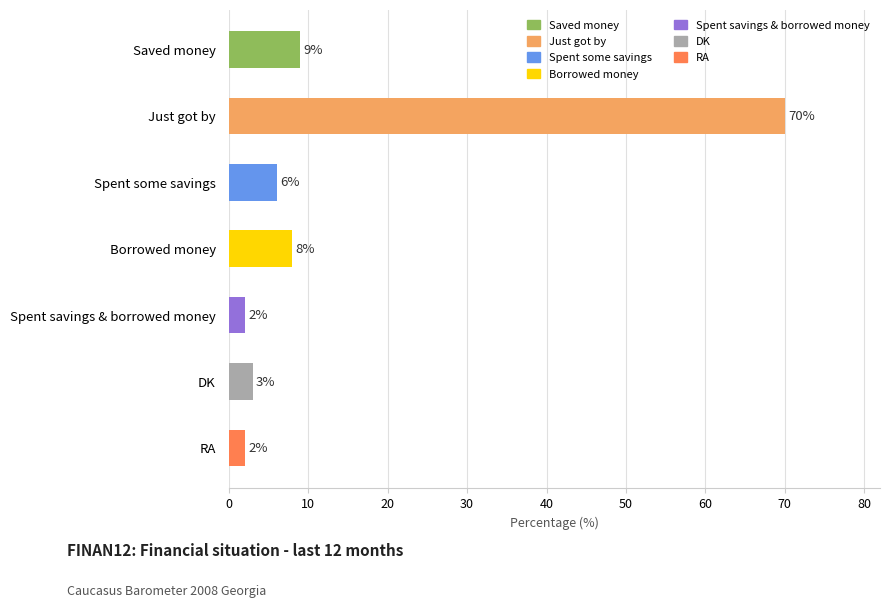

Which has a higher value, RA or Saved money?

Saved money